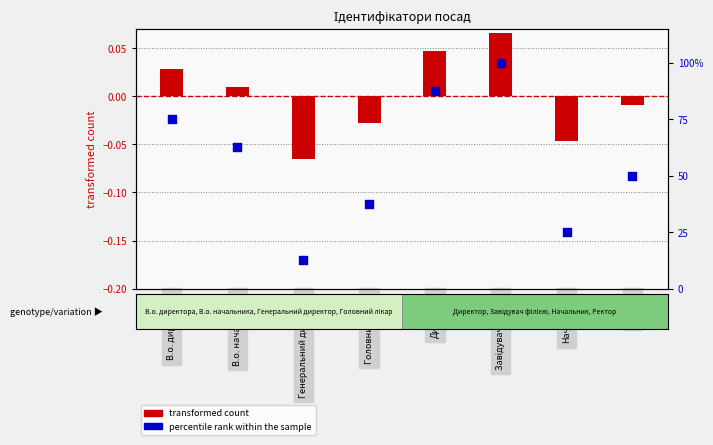

Which series reaches the maximum Y coordinate?

percentile rank within the sample